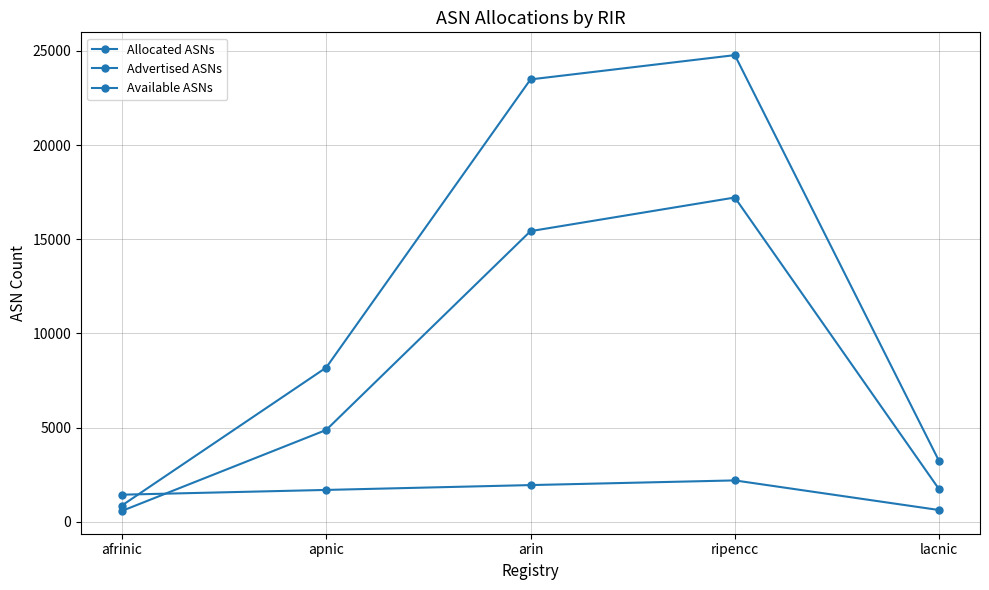

What is the label of the 5th point from the right?

afrinic